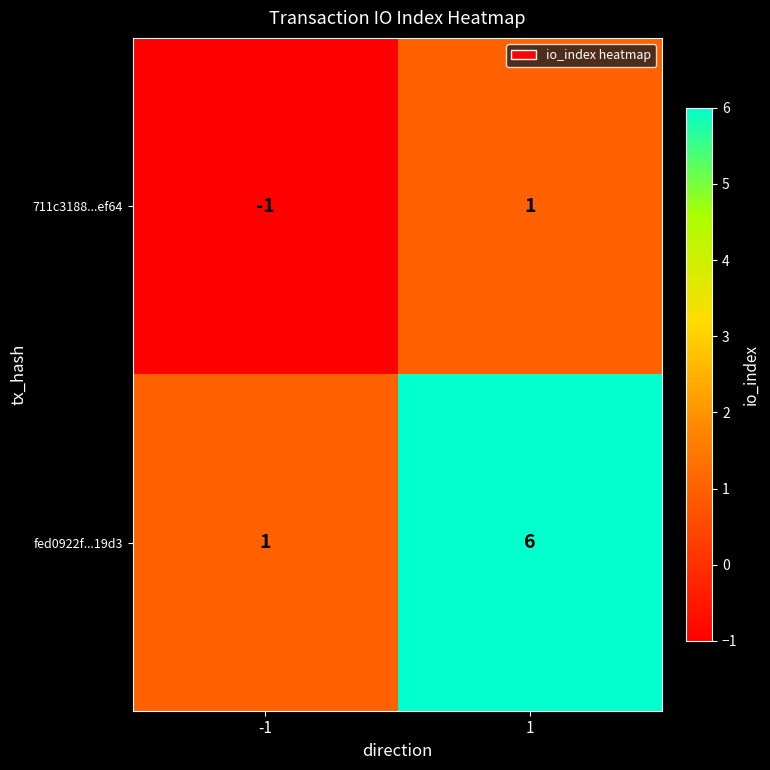

At -1, list the series in order from largest to smallest.

fed0922f...19d3, 711c3188...ef64